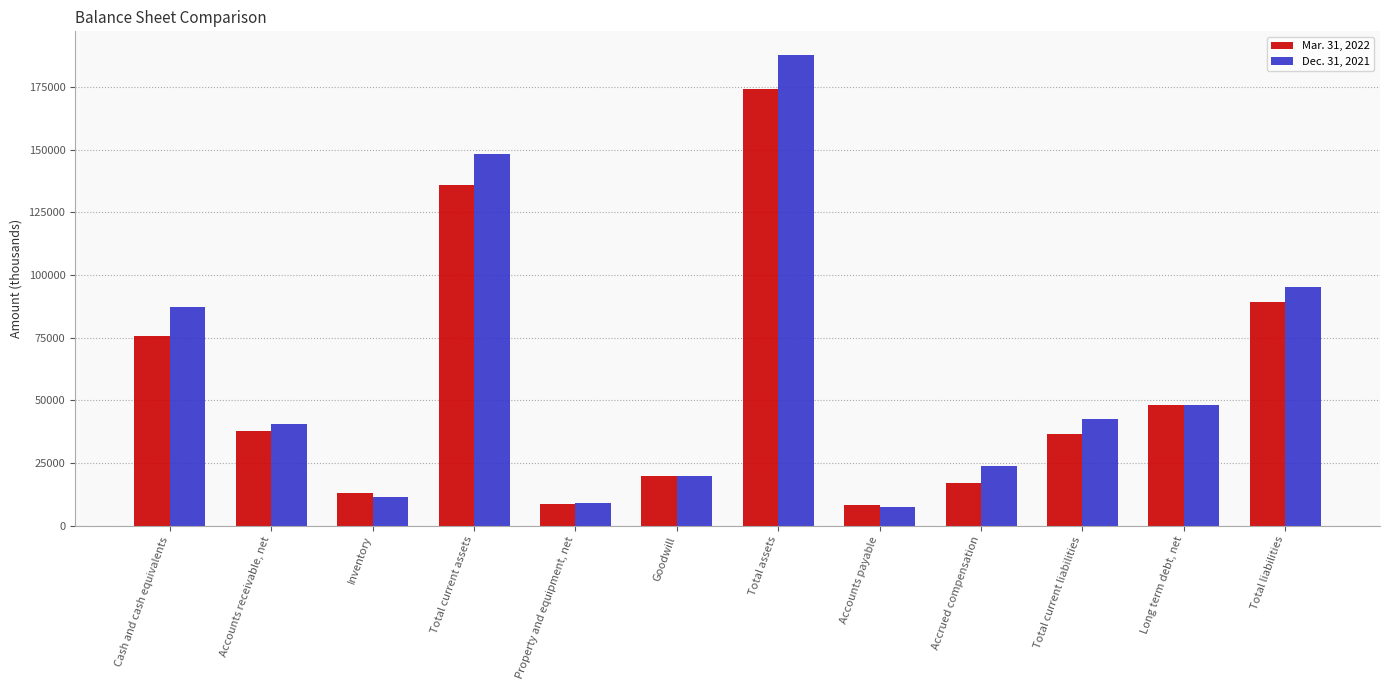

What is the difference between the Mar. 31, 2022 values at Goodwill and Total current liabilities?

16615